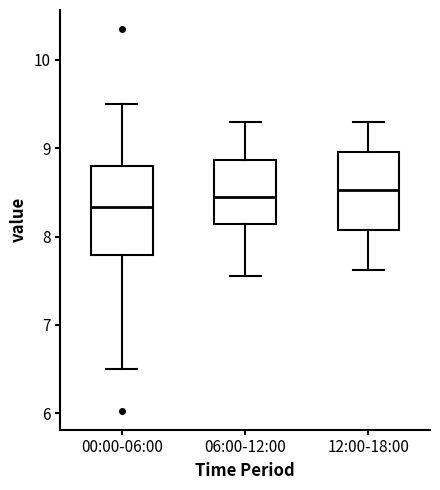

Comparing the boxes themselves (not the whiskers), which one is the tallest?

00:00-06:00